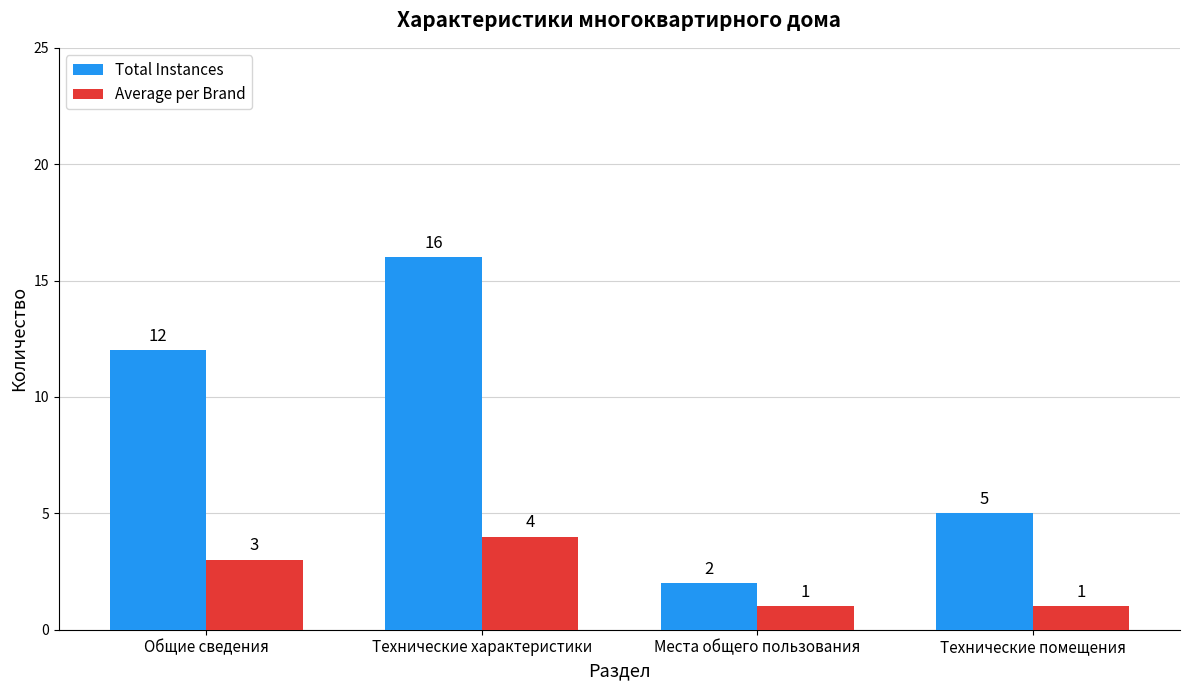

What is the difference between the highest and lowest values at Технические помещения?

4